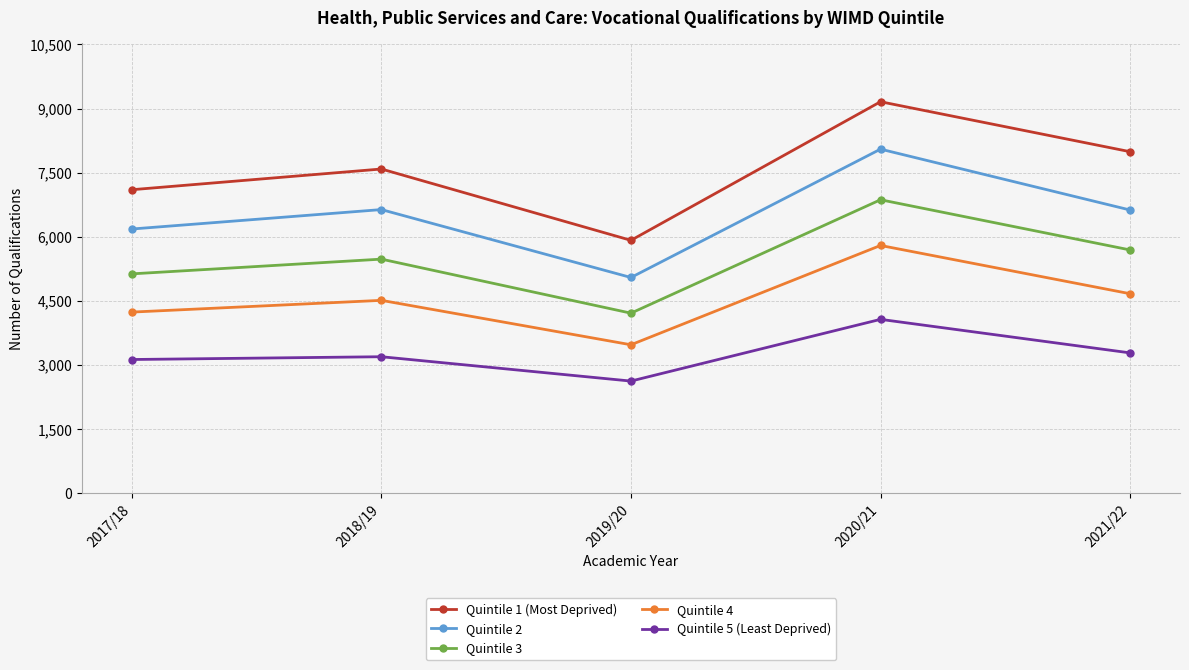

True or false: Quintile 5 (Least Deprived) and Quintile 1 (Most Deprived) cross at least once.

False